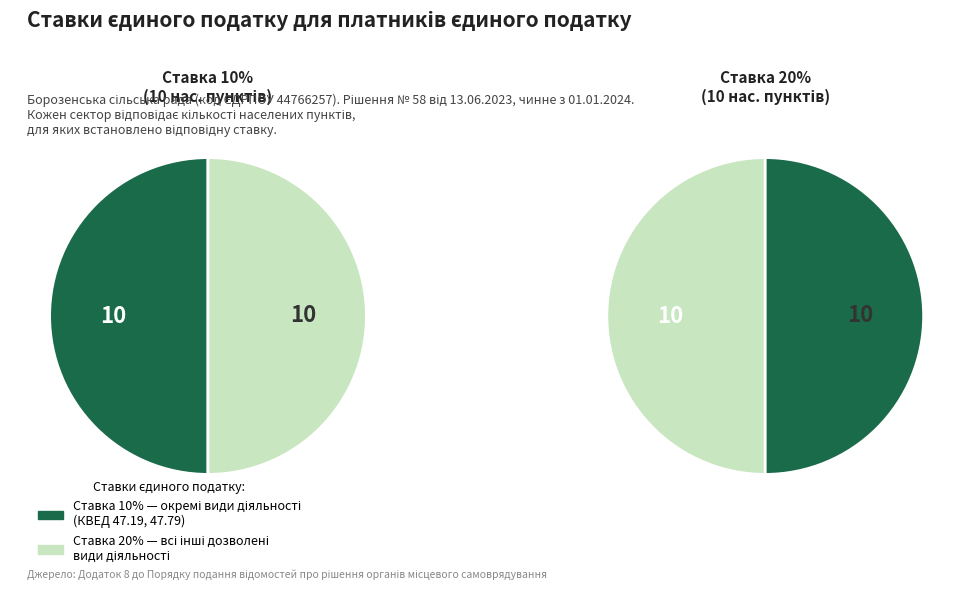

Which slice is the smallest?

10%